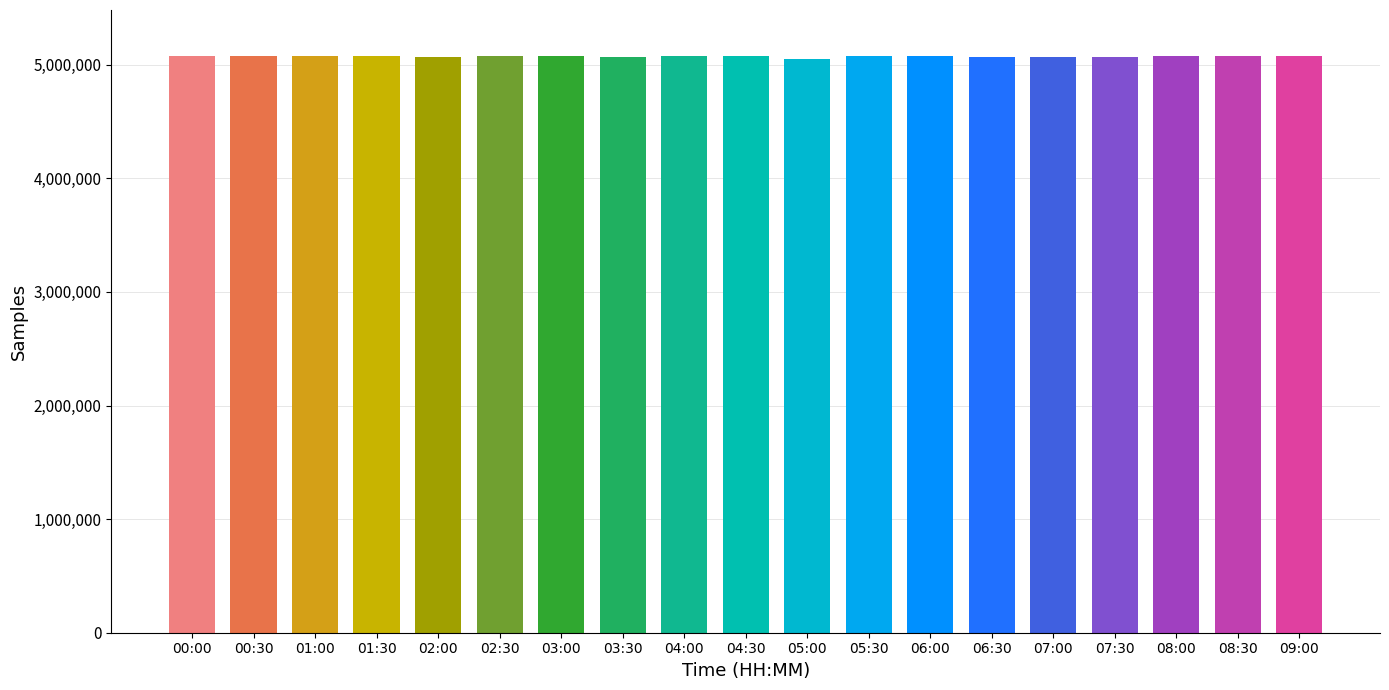

What is the ratio of the value at 06:30 to the value at 04:30?

1.0